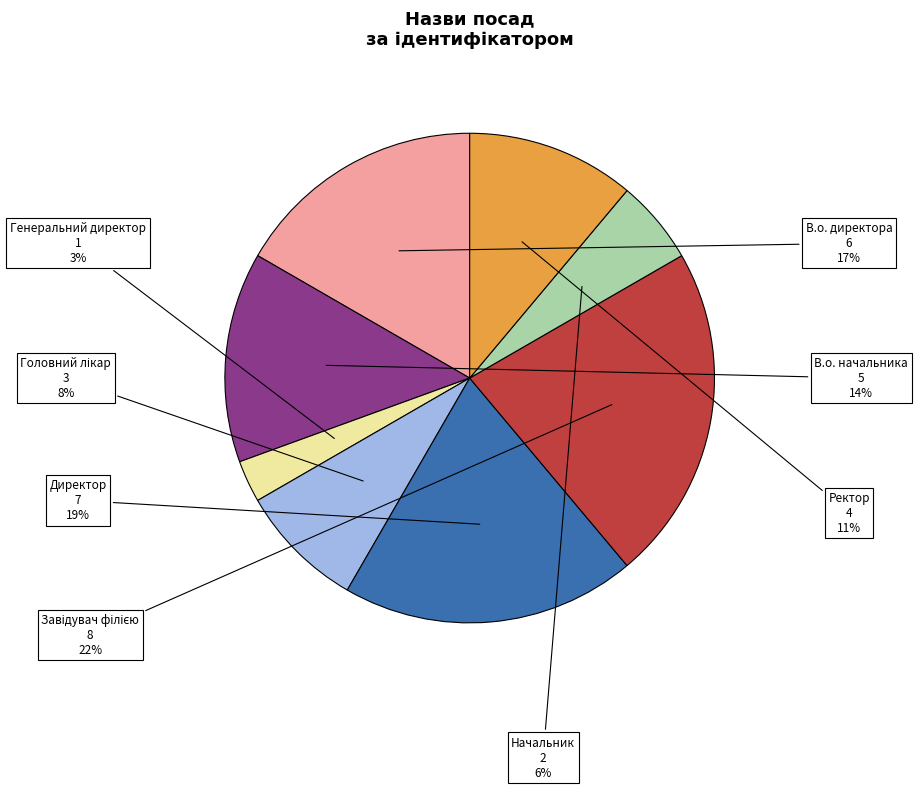

To the nearest percent, what is the difference between the largest and smallest slice percentages?

19%